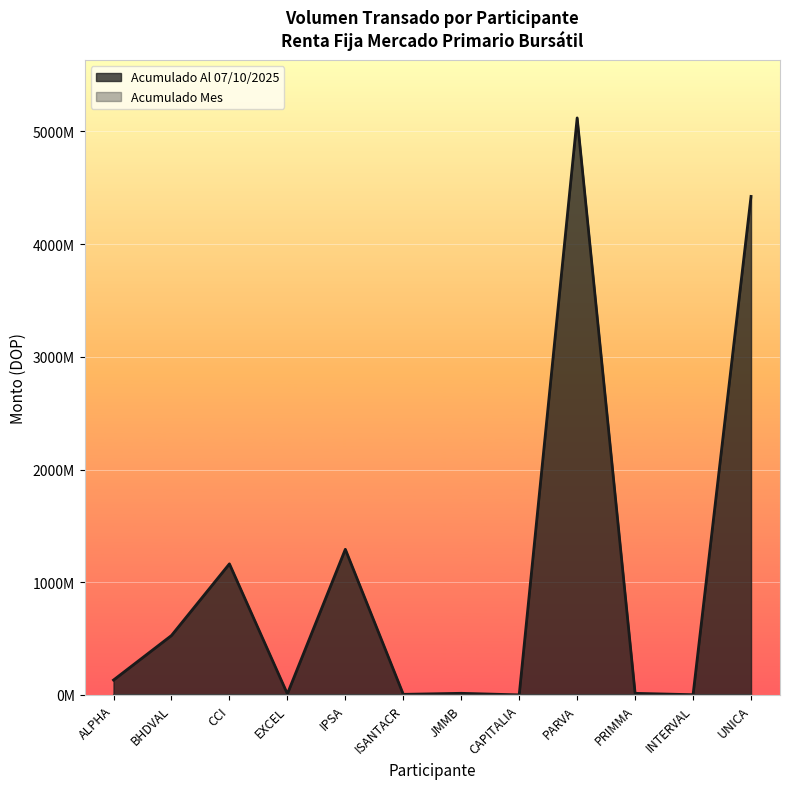

What is the difference between the maximum and minimum values?

5119390813.6